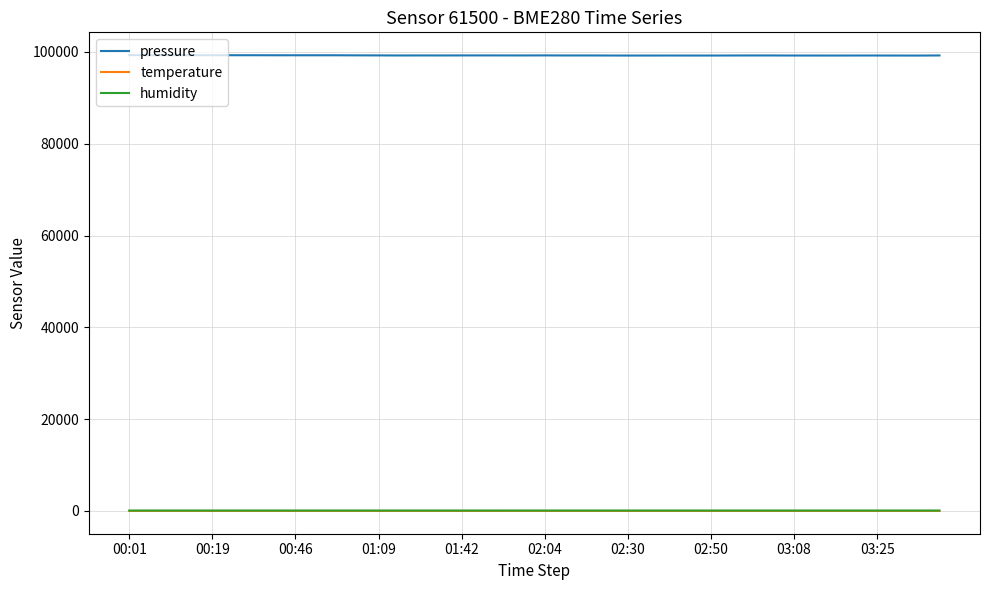

Which series has the largest total across all categories?

pressure